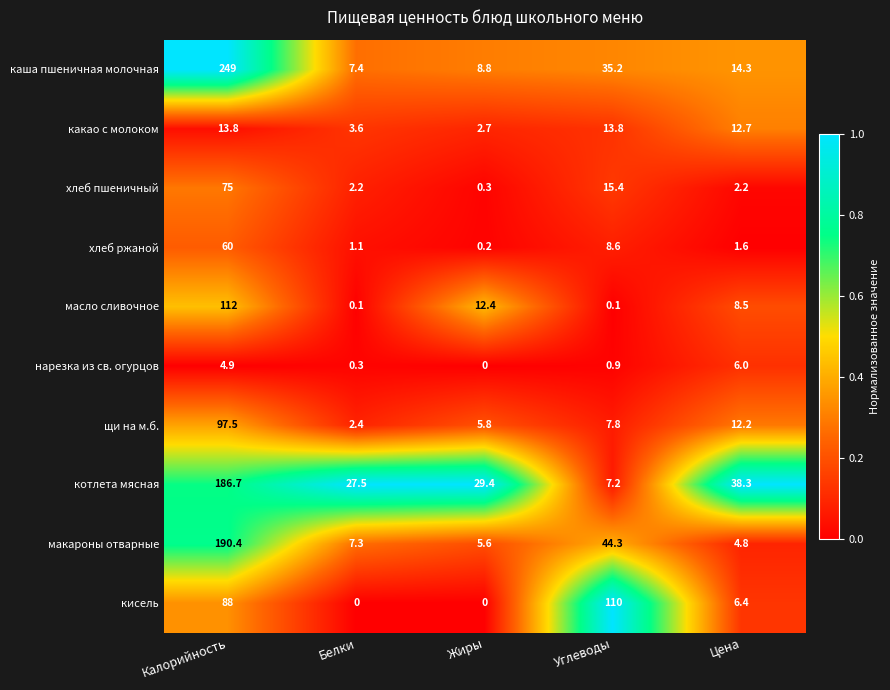

At which category is the sum across all series the highest?

Калорийность